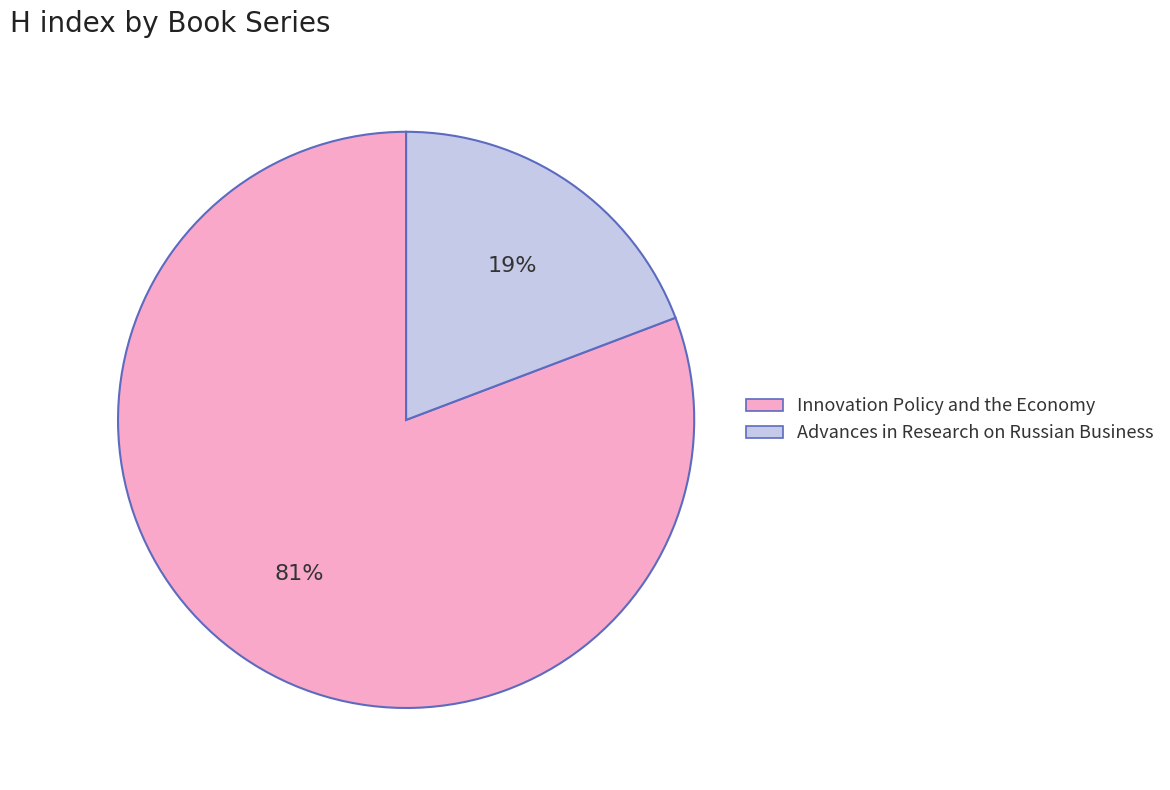

Is the sum of Advances in Research on Russian Business and Innovation Policy and the Economy greater than half?

Yes